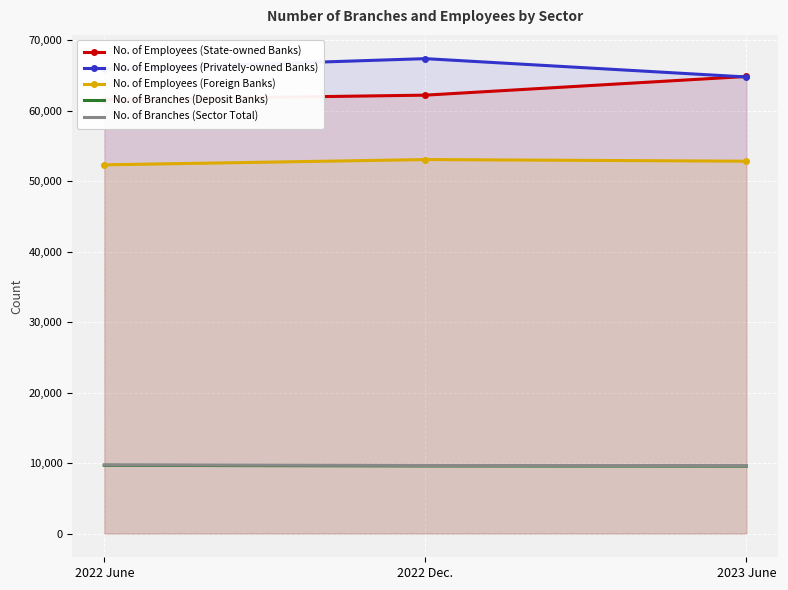

Is it true that No. of Branches (Deposit Banks) equals 9590 at 2022 Dec.?

True